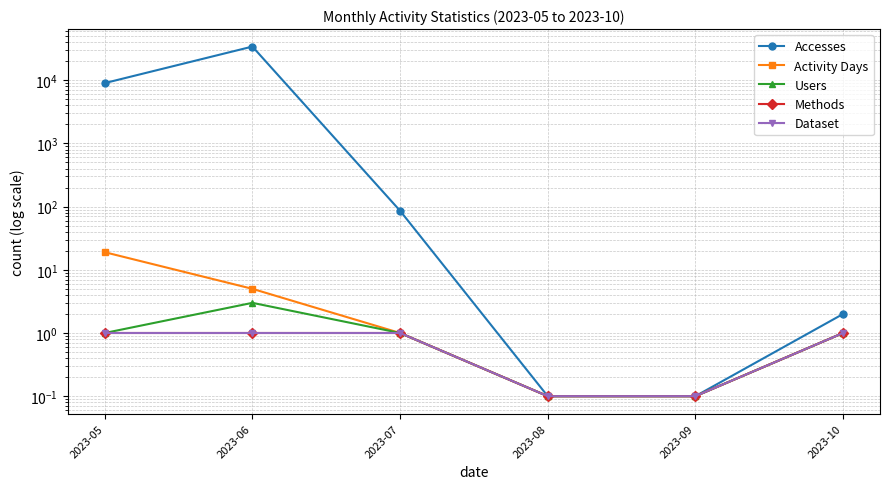

What is the value of the Users point at the 2nd from the left?

3.0